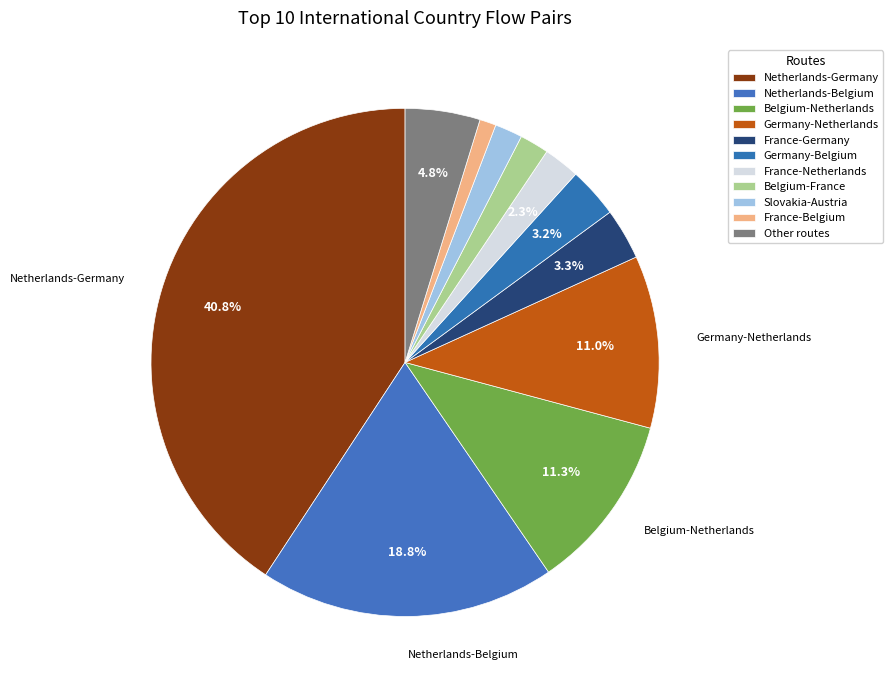

What percentage is NOT represented by Belgium-Netherlands?

88.7%